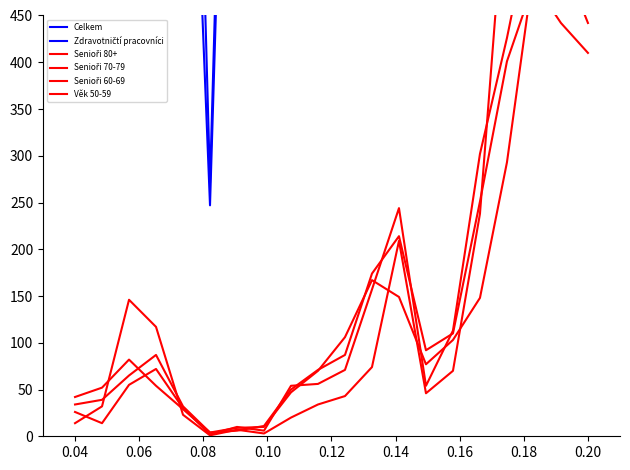

Is it true that Senioři 70-79 equals 238 at 11?

False